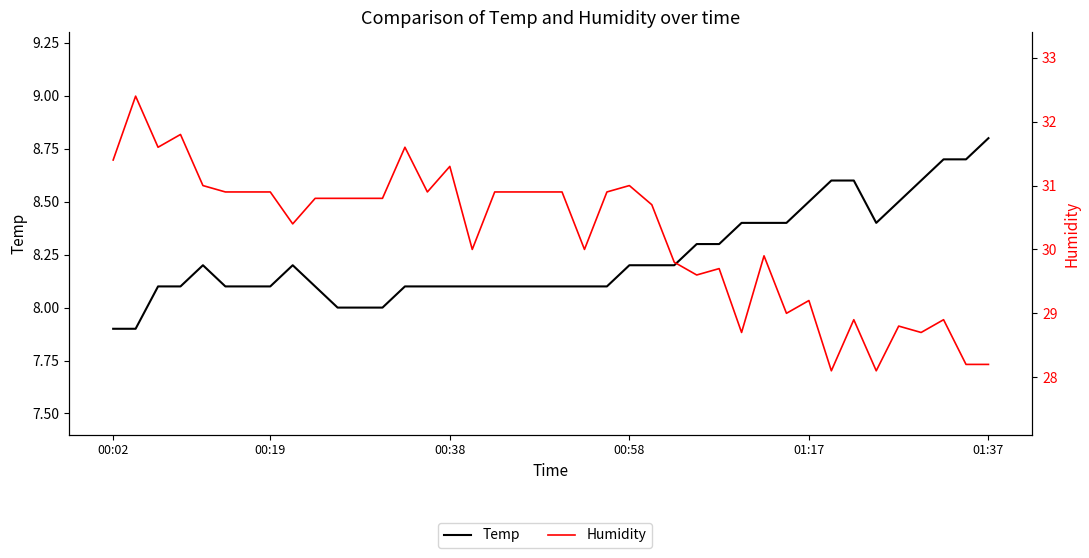

Is it true that Humidity equals 29.6 at 26?

True